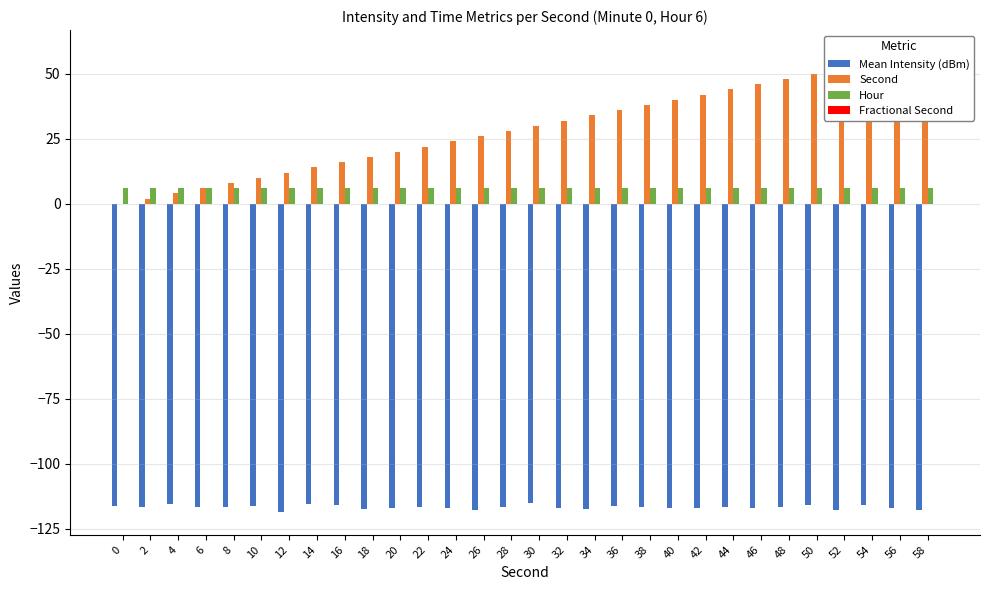

What is the average value of the Second series?

29.0